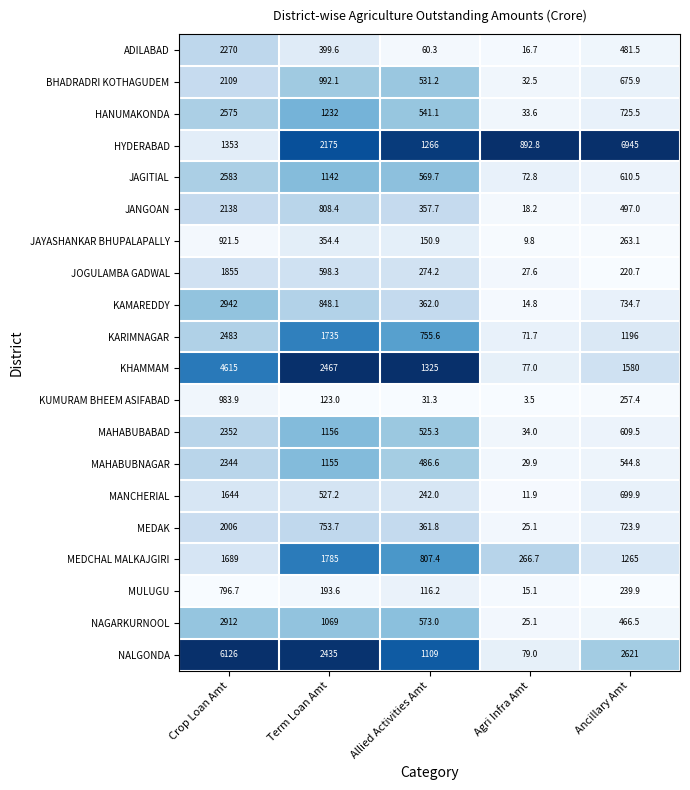

Between Agri Infra Amt and Ancillary Amt, which series saw the biggest shift?

HYDERABAD